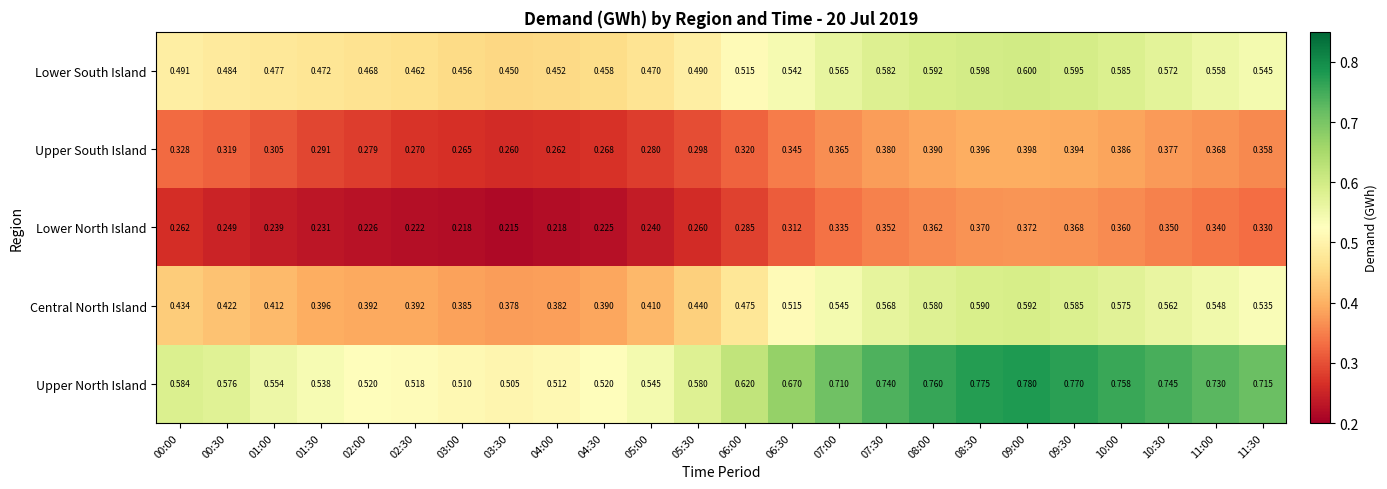

Is the value of Central North Island at 11:00 greater than the value of Lower North Island at 02:30?

Yes